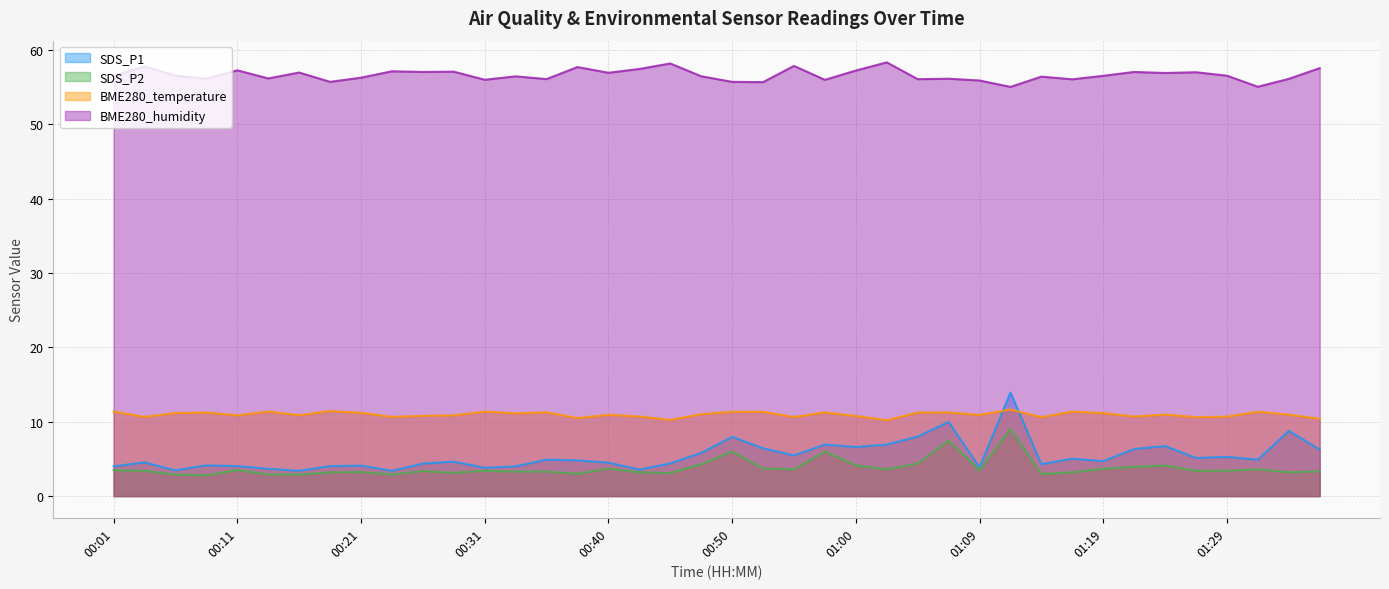

The BME280_temperature series shows 10.5 at 00:38. True or false?

True